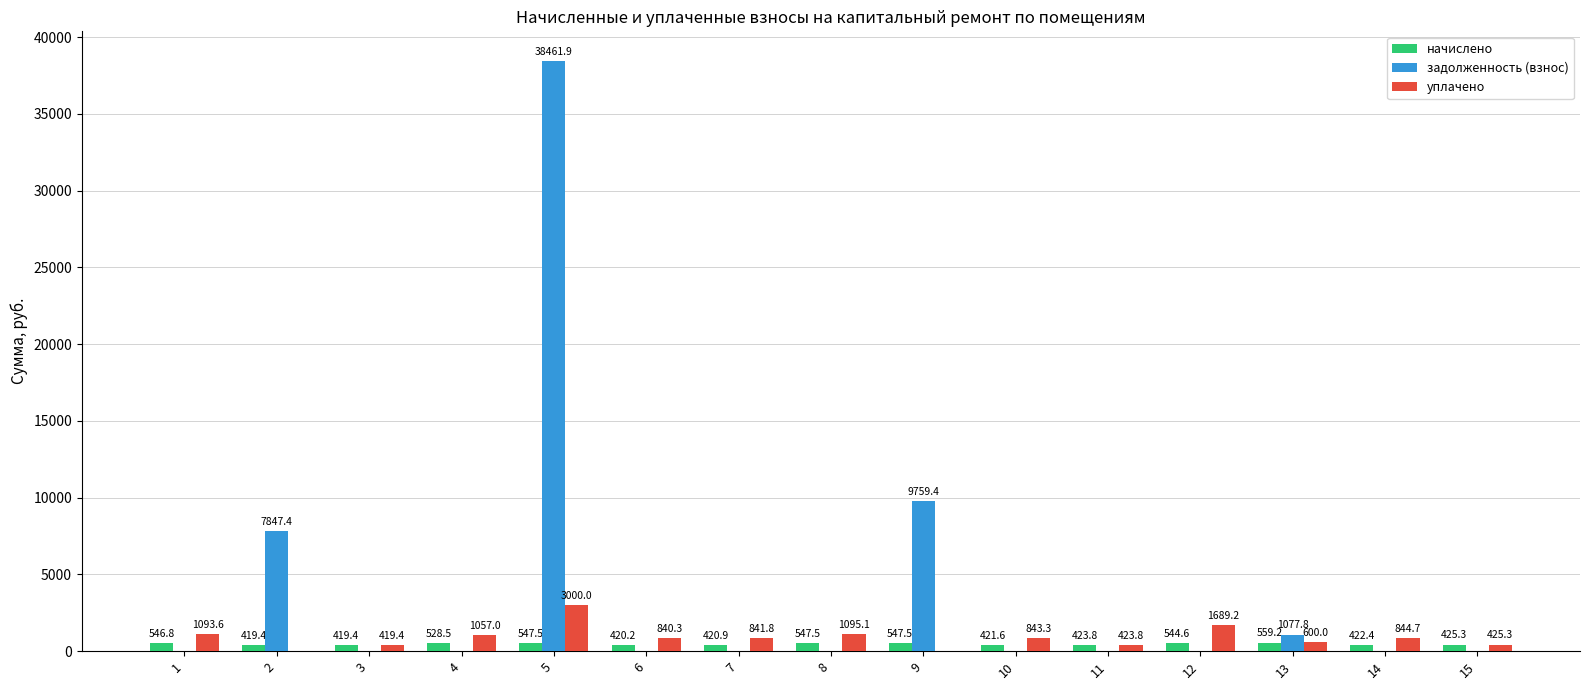

The начислено series shows 546.8 at 1. True or false?

True